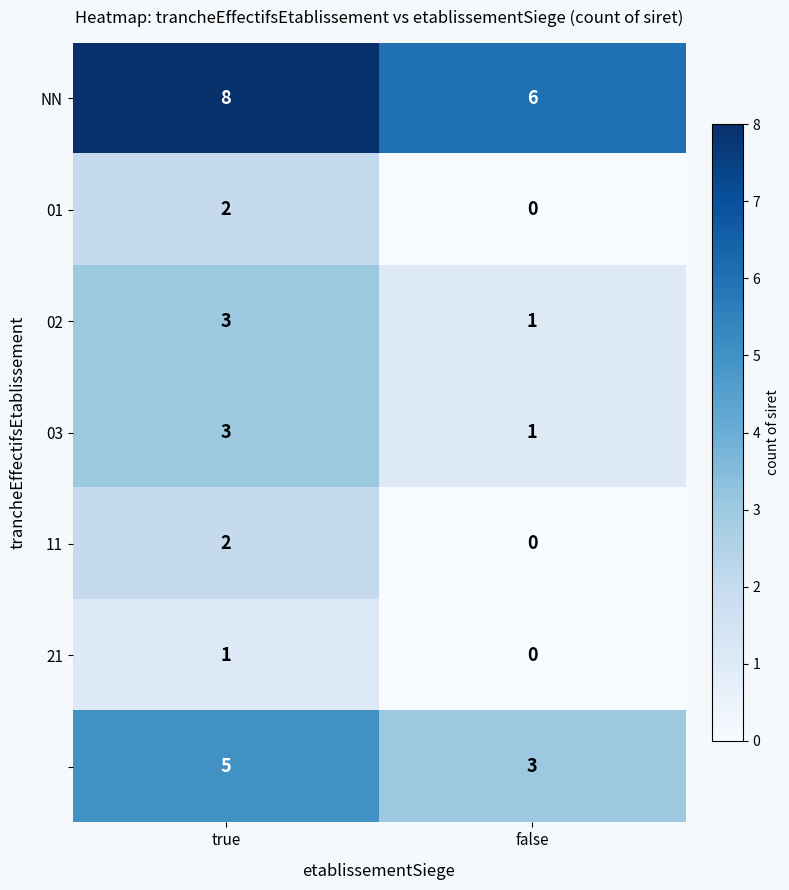

Which label corresponds to the smallest value in the chart?

false